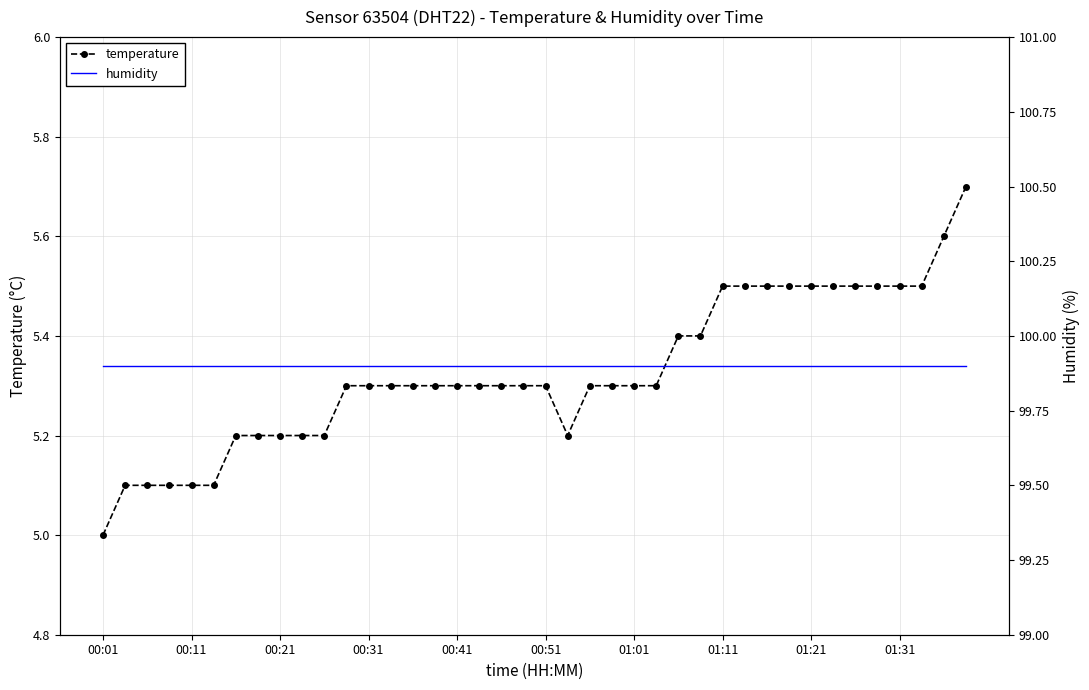

True or false: temperature has a value of 5.1 at 00:11.

True